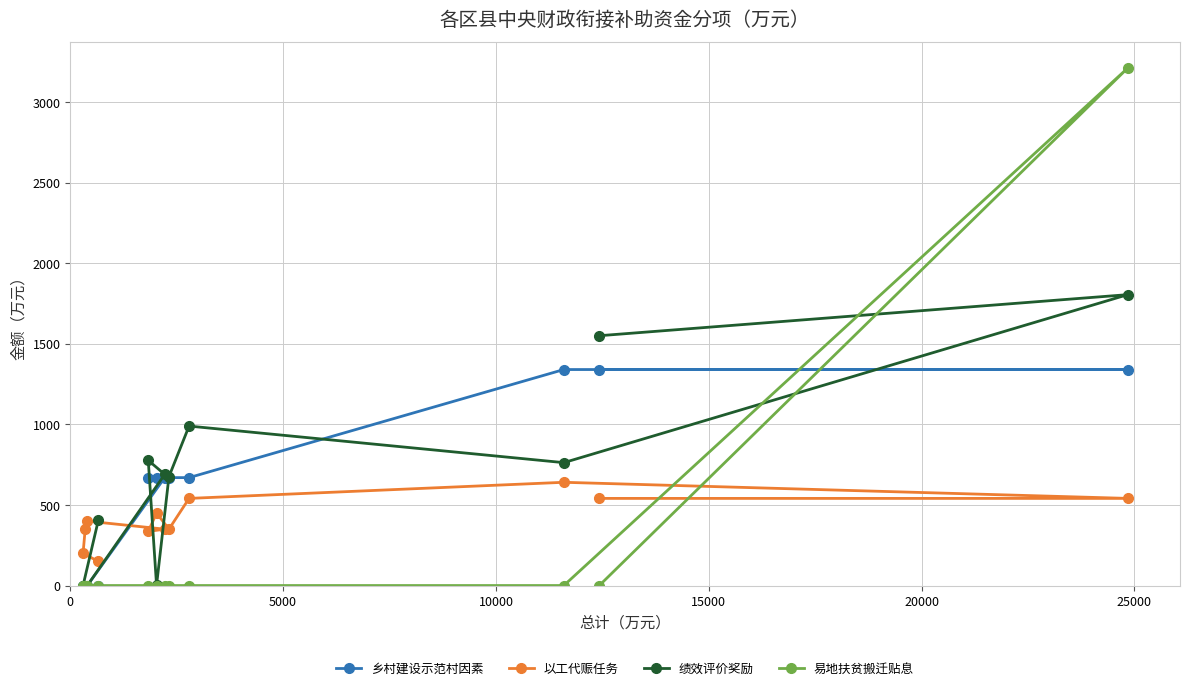

Which series has the largest range (max minus min)?

易地扶贫搬迁贴息